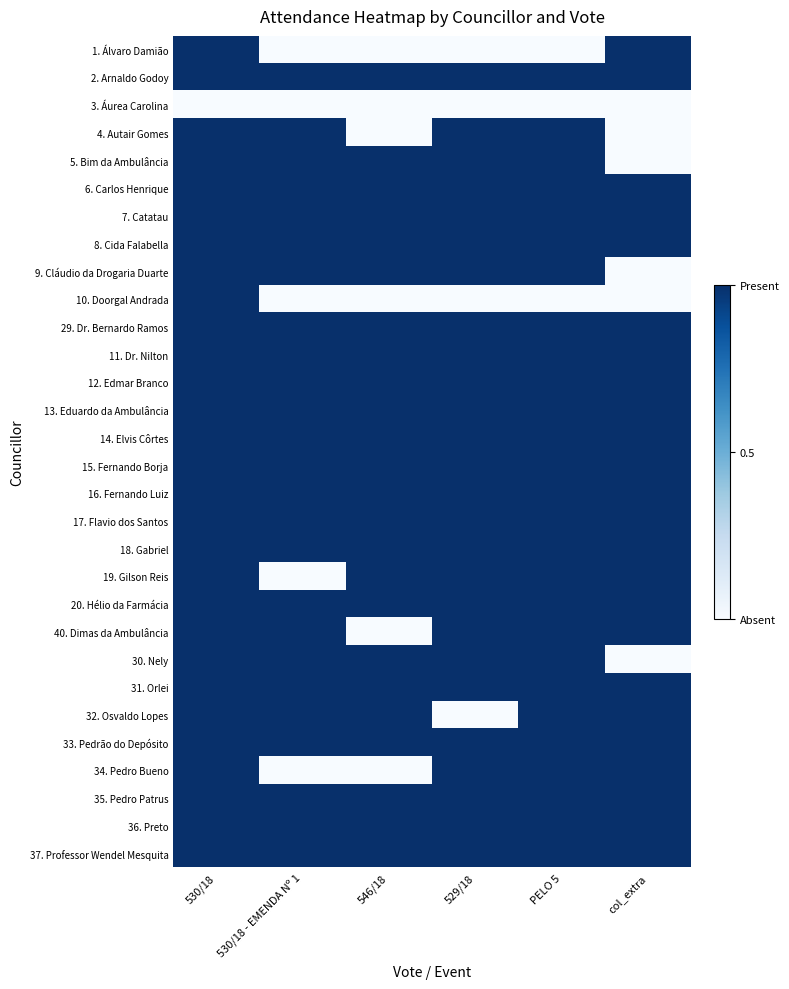

What is the total value across all series at 529/18?

26